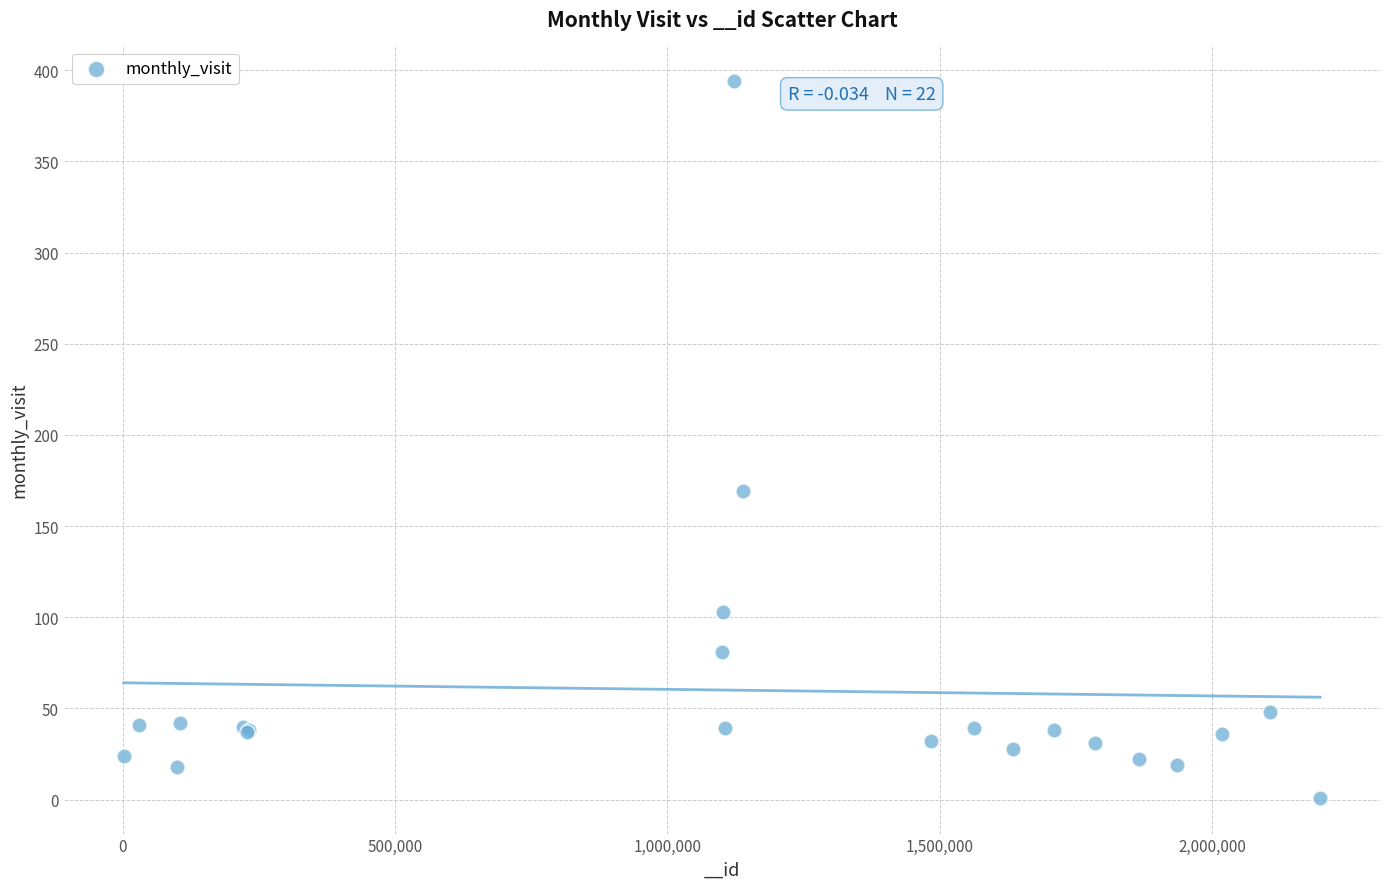

What Y value in the scatter plot is closest to 197?

169